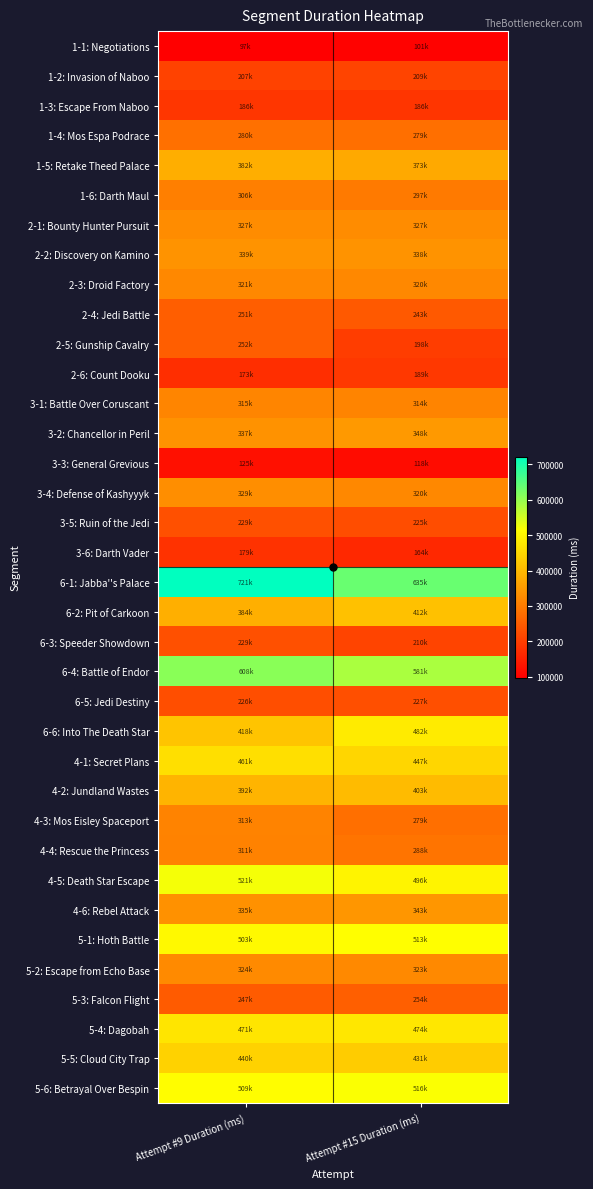

List the series in order of their peak value, highest first.

6-1: Jabba''s Palace, 6-4: Battle of Endor, 4-5: Death Star Escape, 5-6: Betrayal Over Bespin, 5-1: Hoth Battle, 6-6: Into The Death Star, 5-4: Dagobah, 4-1: Secret Plans, 5-5: Cloud City Trap, 6-2: Pit of Carkoon, 4-2: Jundland Wastes, 1-5: Retake Theed Palace, 3-2: Chancellor in Peril, 4-6: Rebel Attack, 2-2: Discovery on Kamino, 3-4: Defense of Kashyyyk, 2-1: Bounty Hunter Pursuit, 5-2: Escape from Echo Base, 2-3: Droid Factory, 3-1: Battle Over Coruscant, 4-3: Mos Eisley Spaceport, 4-4: Rescue the Princess, 1-6: Darth Maul, 1-4: Mos Espa Podrace, 5-3: Falcon Flight, 2-5: Gunship Cavalry, 2-4: Jedi Battle, 6-3: Speeder Showdown, 3-5: Ruin of the Jedi, 6-5: Jedi Destiny, 1-2: Invasion of Naboo, 2-6: Count Dooku, 1-3: Escape From Naboo, 3-6: Darth Vader, 3-3: General Grevious, 1-1: Negotiations